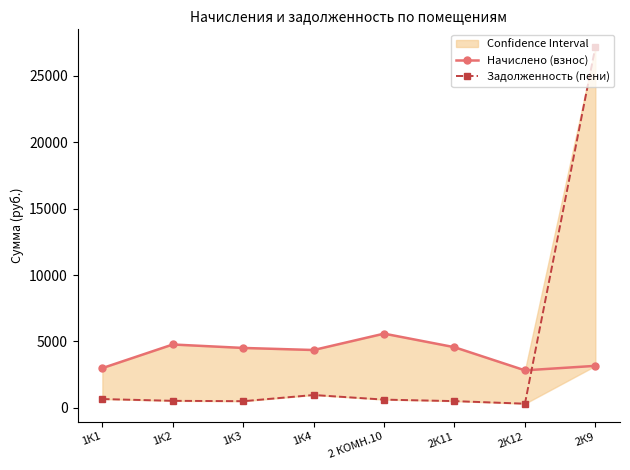

What is the difference between the Задолженность (пени) values at 1К3 and 2К11?

6.1